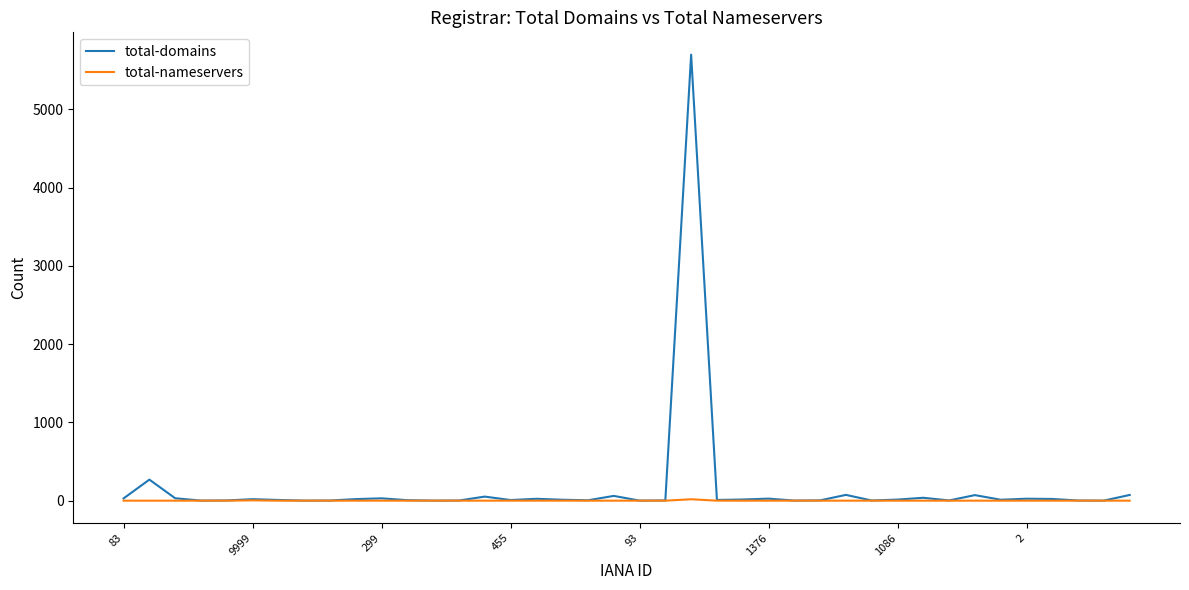

List the series in order of their peak value, lowest first.

total-nameservers, total-domains